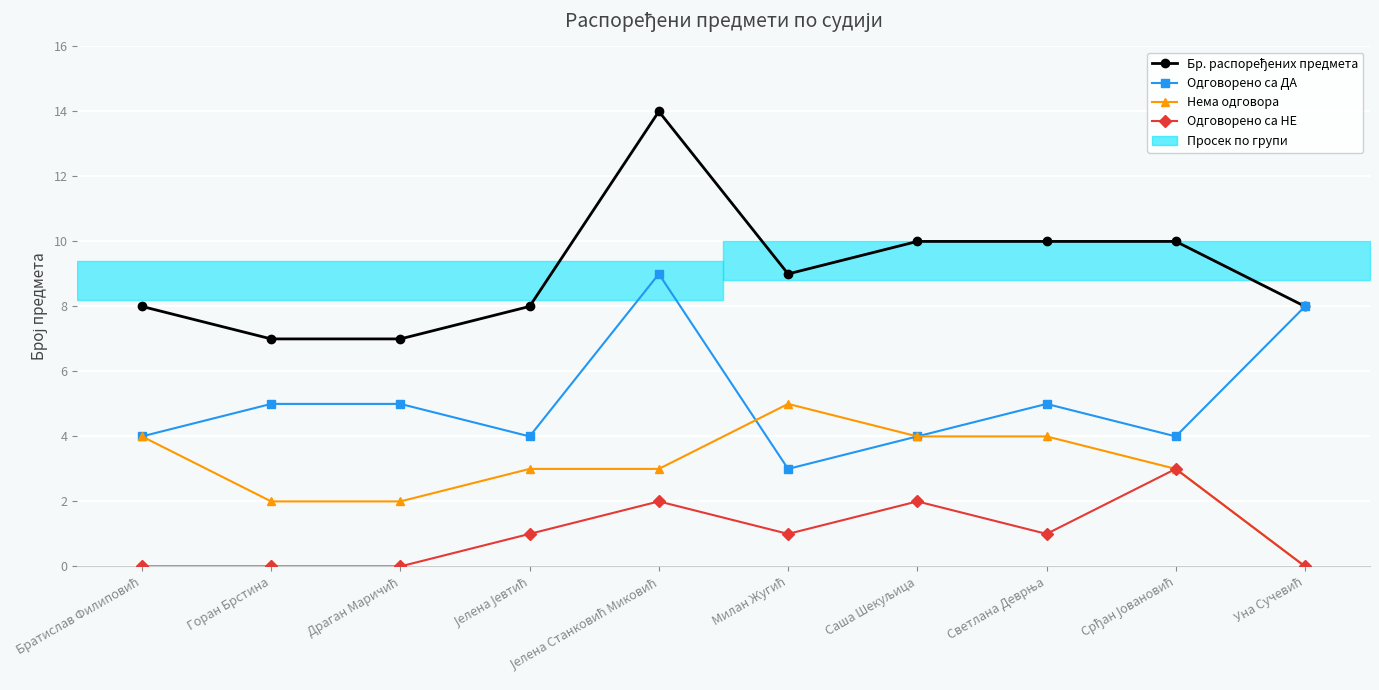

What is the value of the Нема одговора point at the 9th from the left?

3